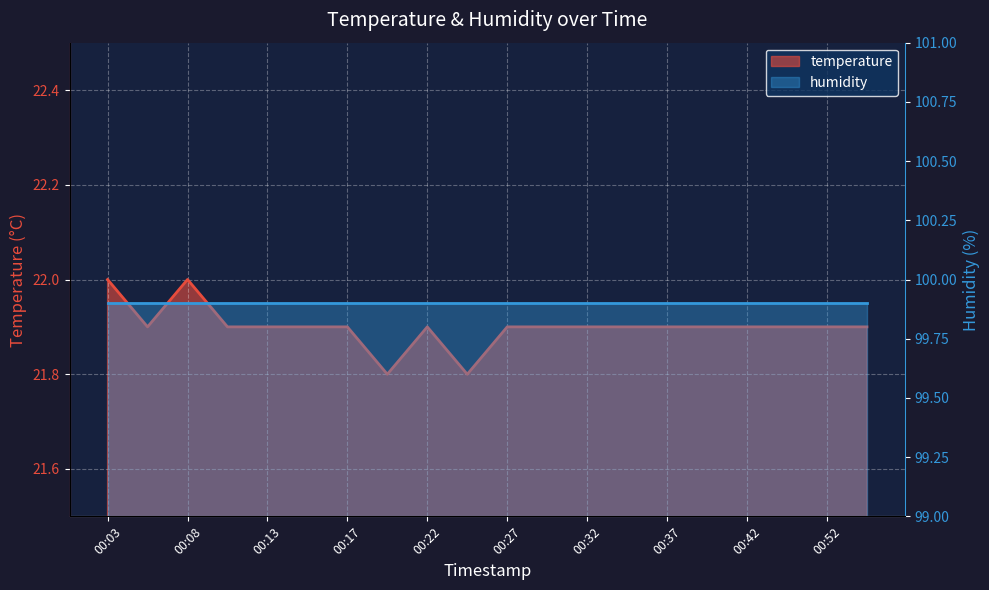

At which category does the data reach its first local peak?

00:08